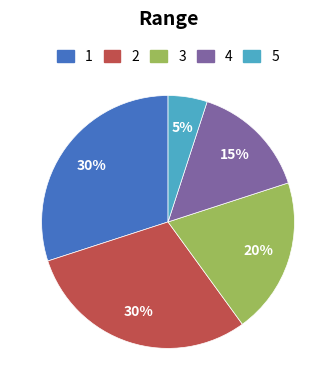

To the nearest percent, what is the average slice percentage?

20%